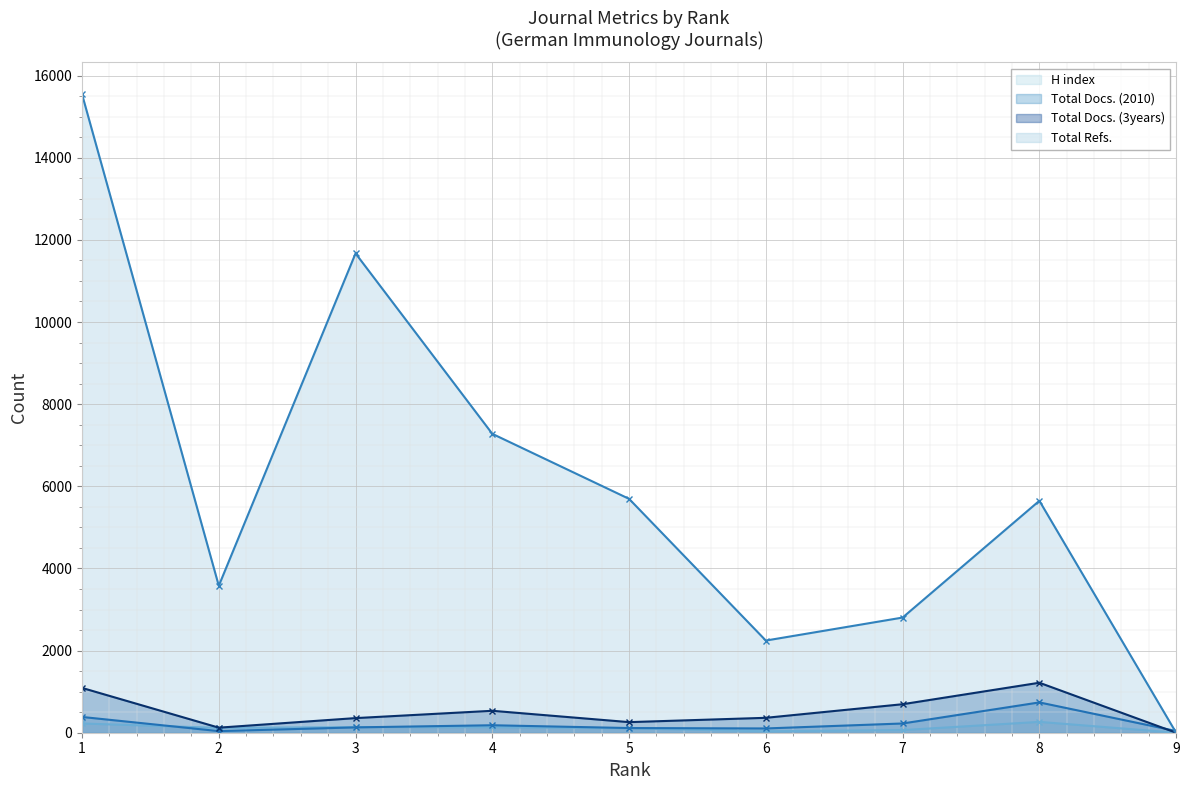

Reading left to right, extract all data points from this chart.

H index: 1=225	2=118	3=137	4=136	5=107	6=35	7=64	8=264	9=0
Total Docs. (2010): 1=384	2=39	3=130	4=182	5=114	6=104	7=225	8=738	9=42
Total Docs. (3years): 1=1091	2=123	3=356	4=534	5=258	6=363	7=694	8=1217	9=0
Total Refs.: 1=15546	2=3578	3=11670	4=7277	5=5694	6=2244	7=2804	8=5647	9=0